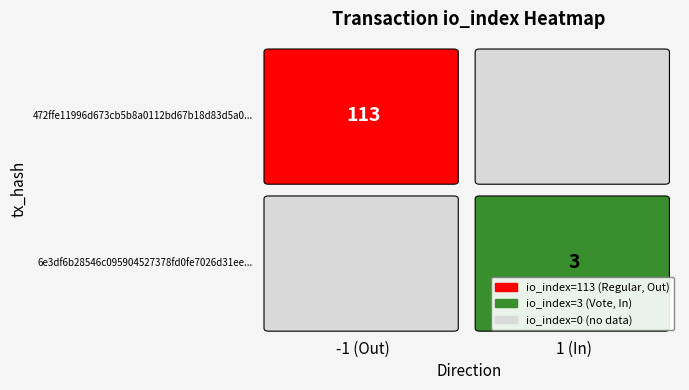

At how many categories does at least one series exceed 41?

1